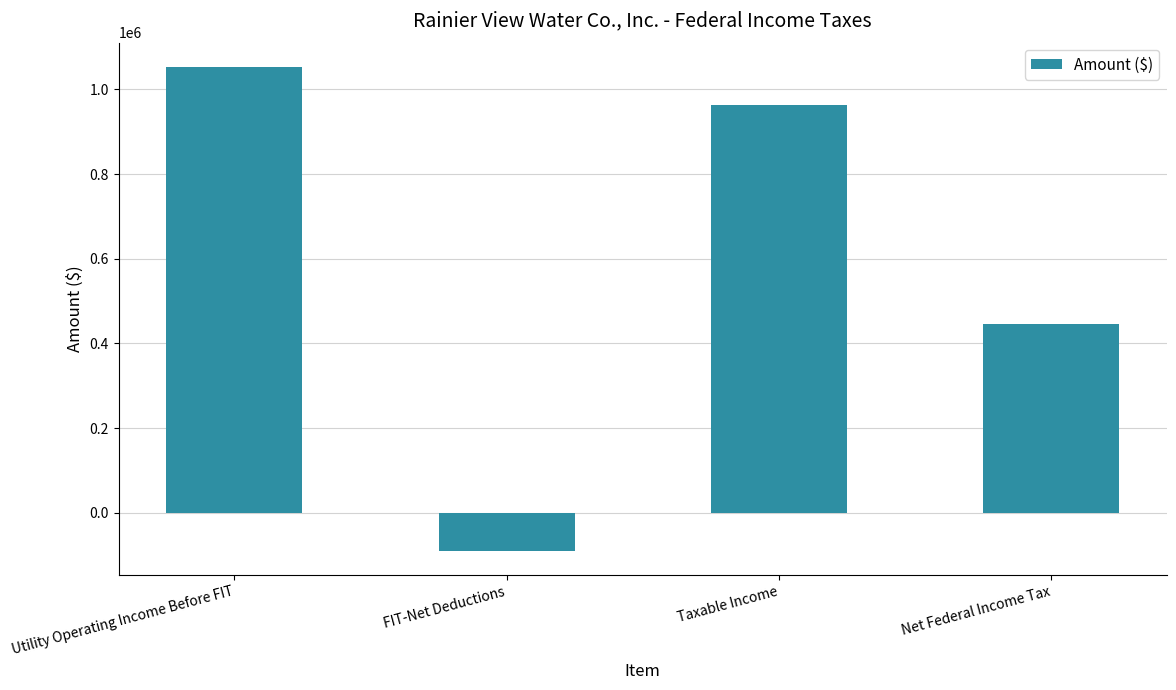

What is the average value?

592994.2